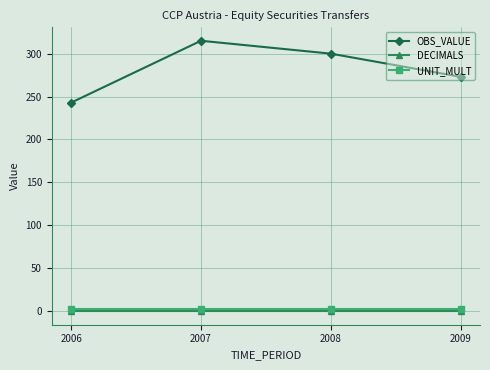

The value of OBS_VALUE at 2008 is 300. True or false?

True